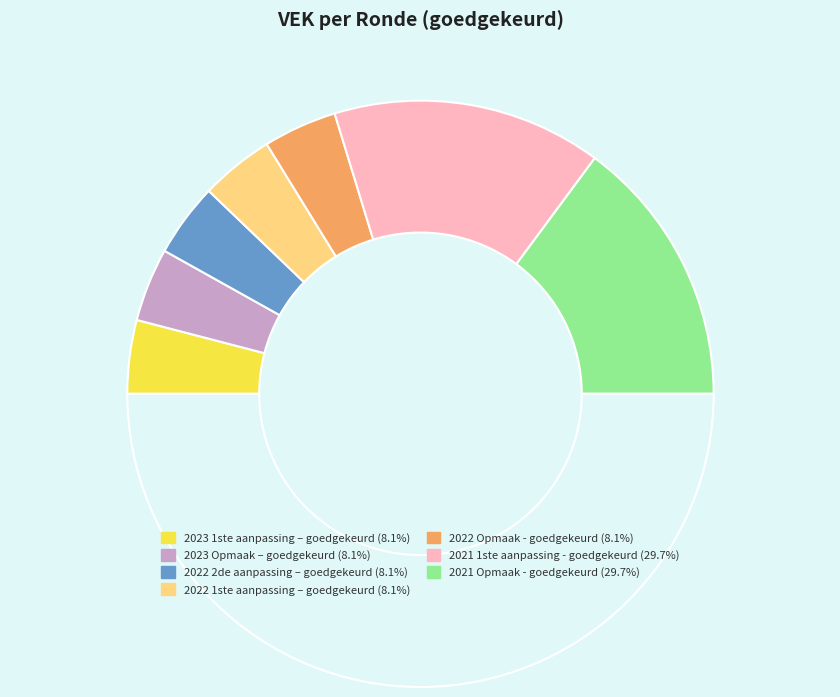

Count the number of slices in the pie.

8